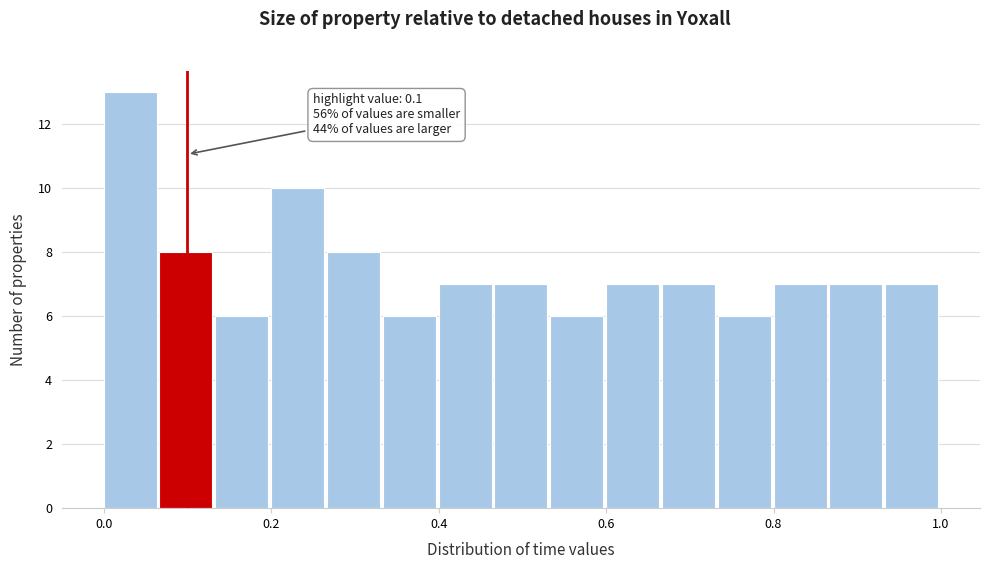

Around what value on the x-axis is the tallest bar? Give the approximate position of its centre, as read against the axis.

0.04